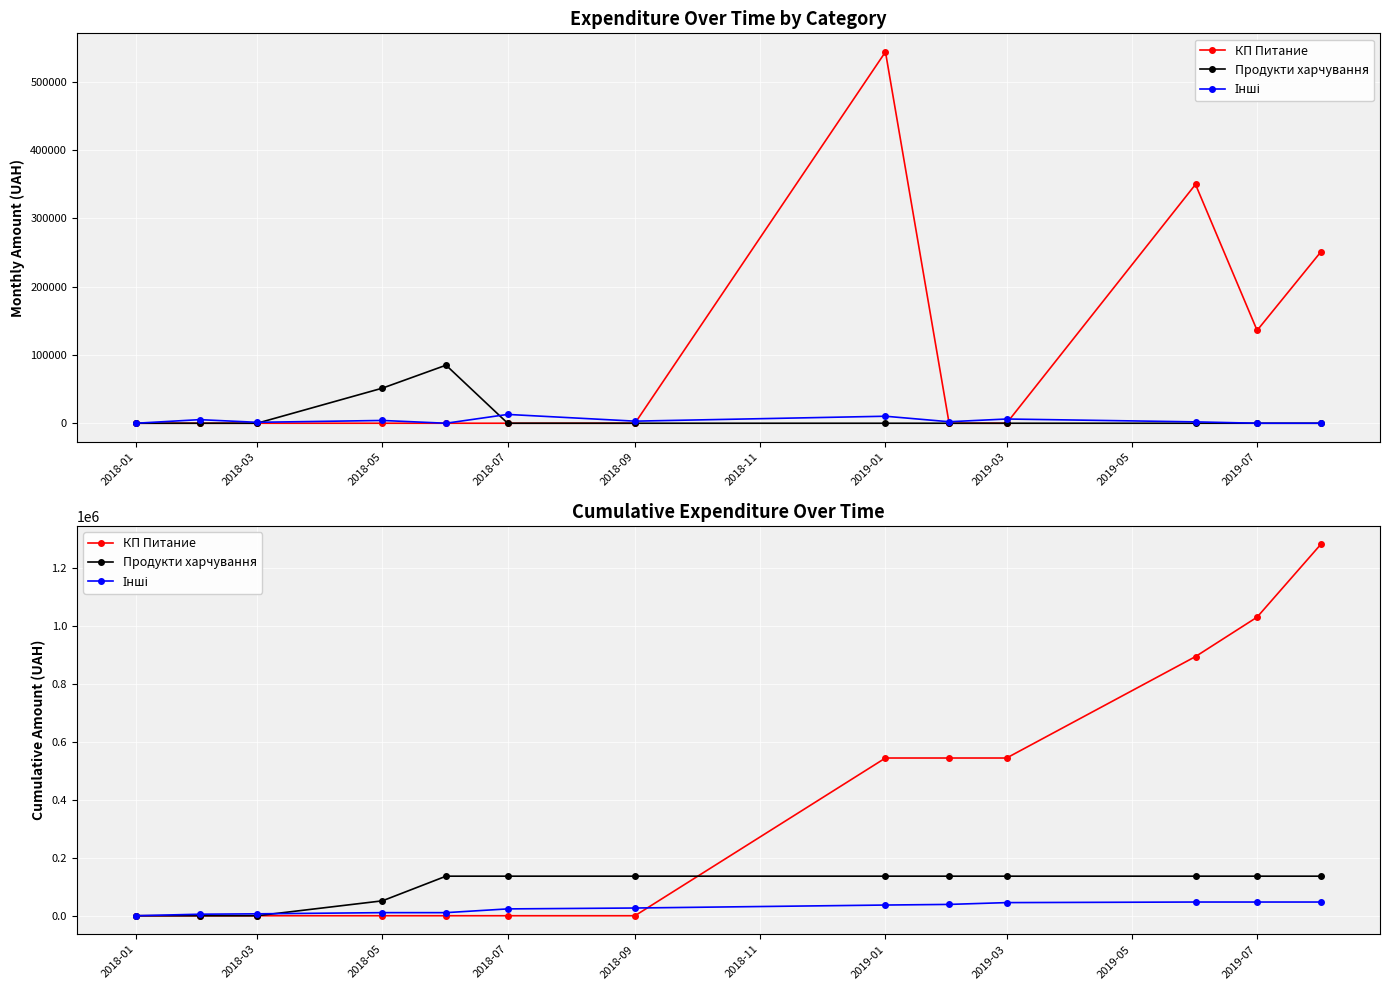

What are all the series names shown in the legend?

КП Питание, Продукти харчування, Інші